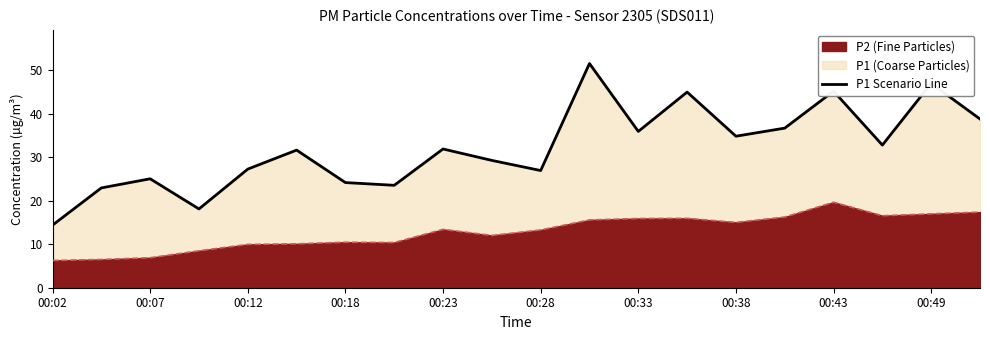

Which category has the highest value in the P2 (Fine Particles) series?

00:43